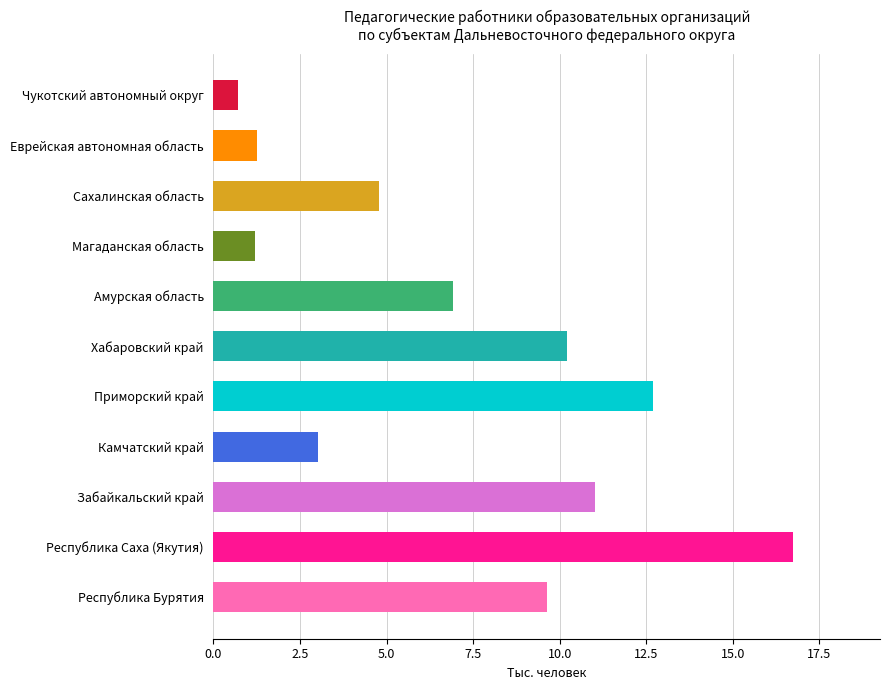

What is the sum of all values?

78.2